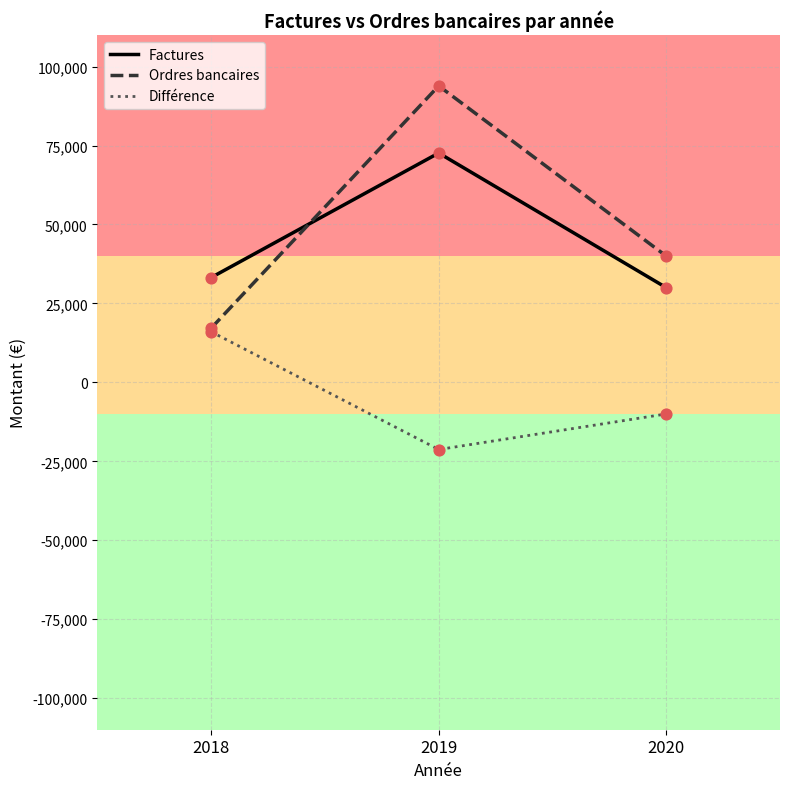

Which series has the largest total across all categories?

Ordres bancaires